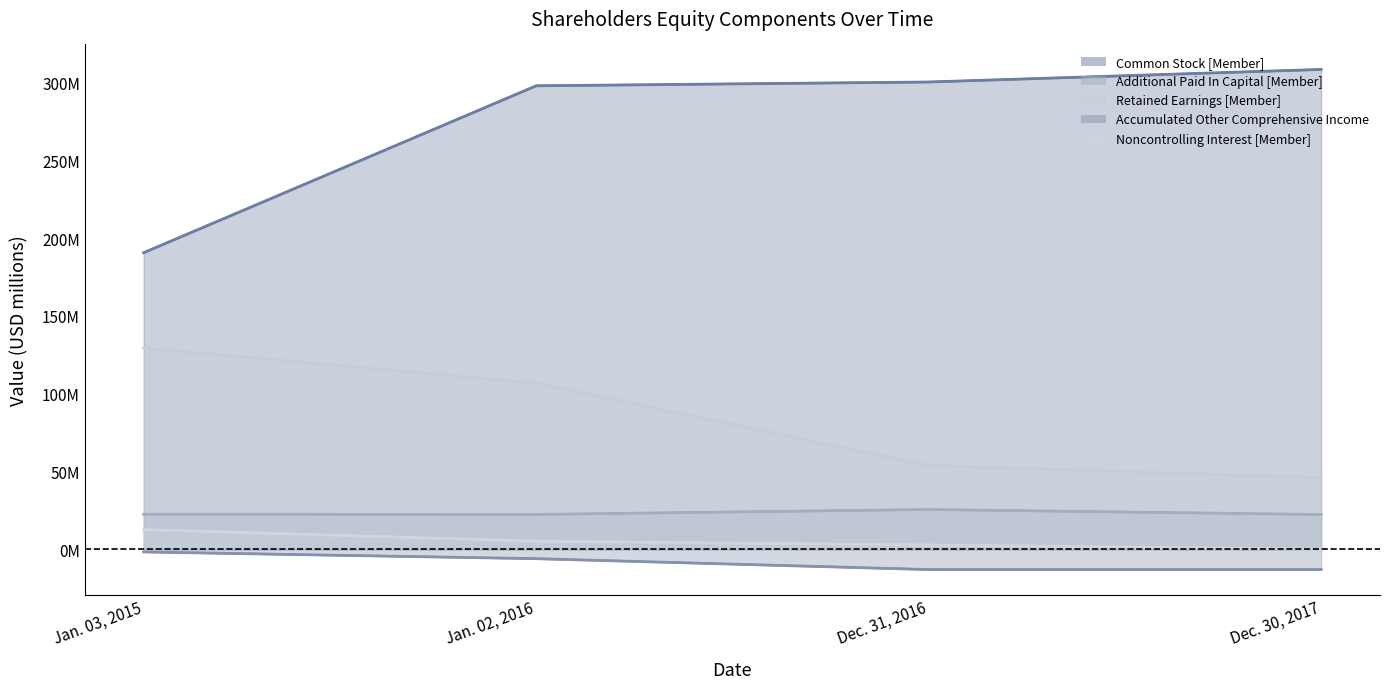

Which series changed the most between Jan. 03, 2015 and Jan. 02, 2016?

Common Stock [Member]